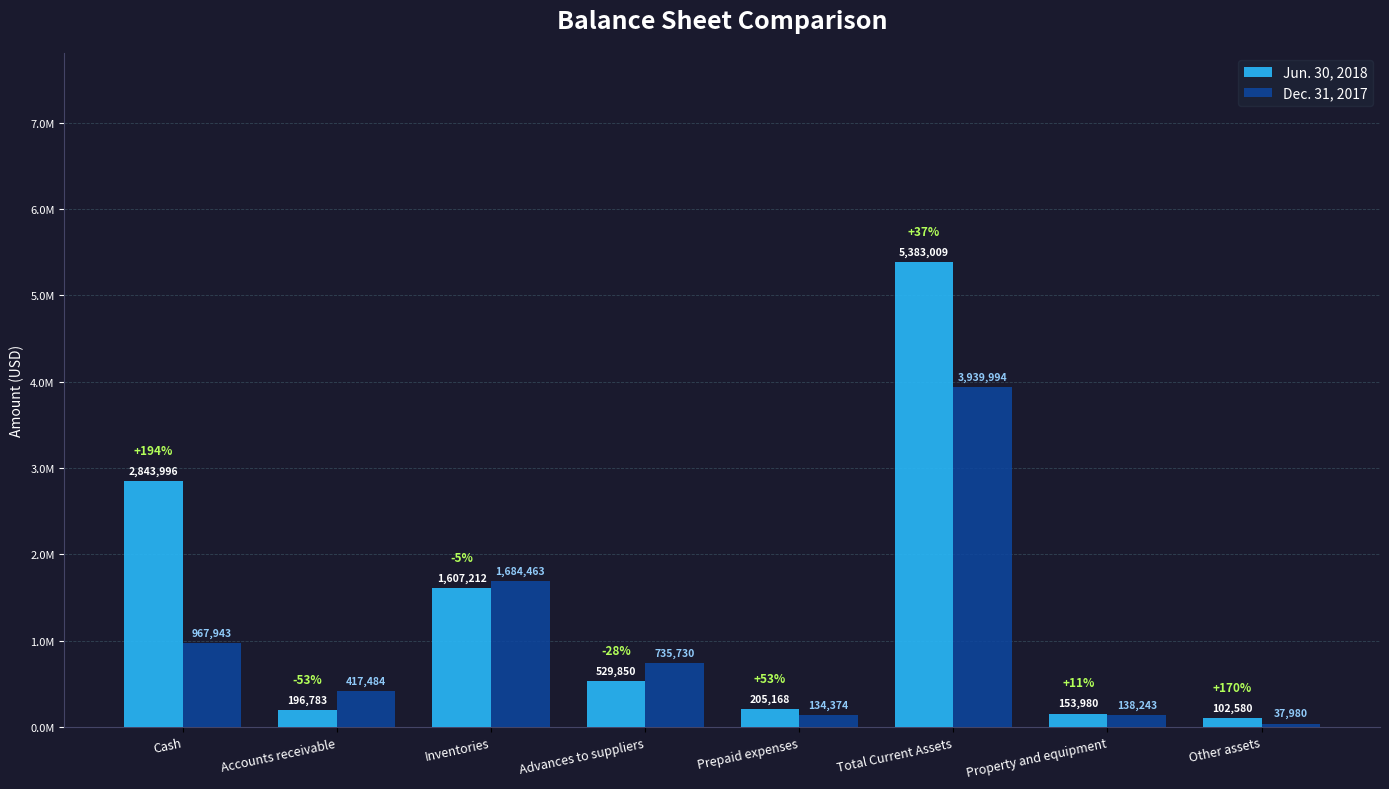

What is the difference between the Jun. 30, 2018 values at Inventories and Advances to suppliers?

1077362